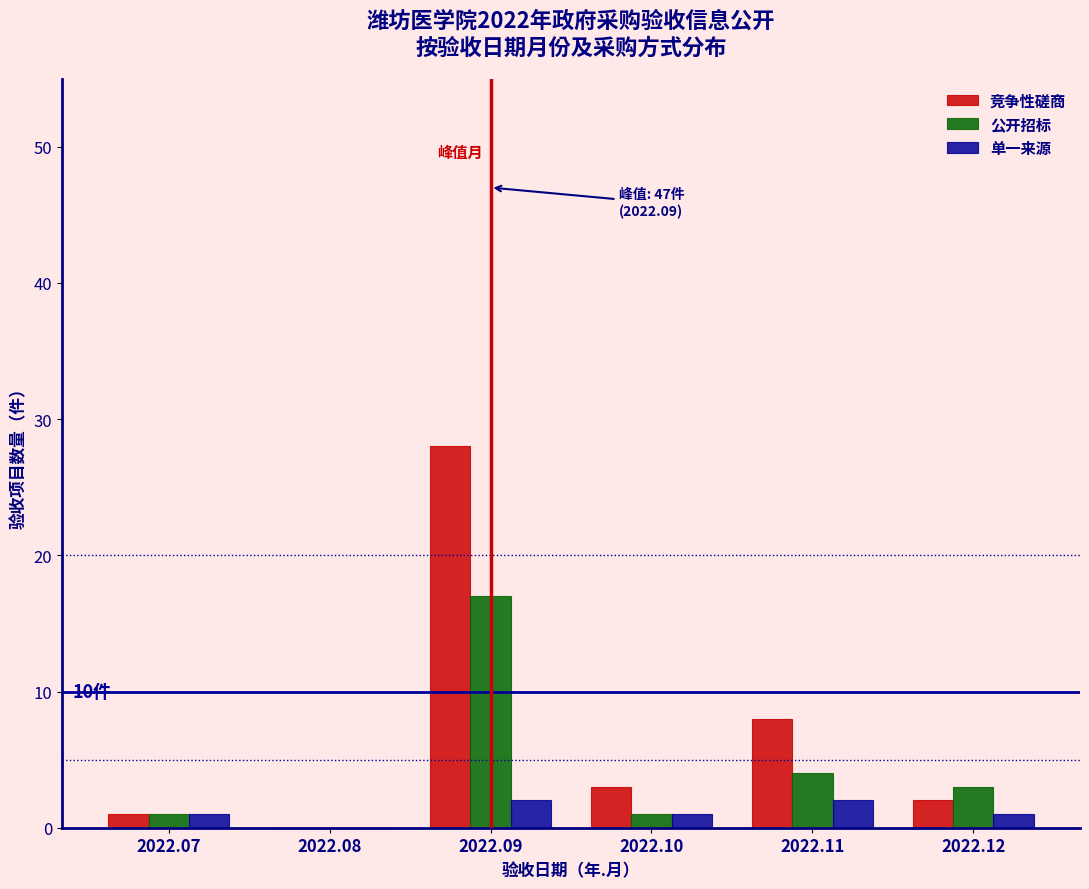

Reading left to right, what are all the values shown in this chart?

竞争性磋商: 2022.07=1	2022.08=0	2022.09=28	2022.10=3	2022.11=8	2022.12=2
公开招标: 2022.07=1	2022.08=0	2022.09=17	2022.10=1	2022.11=4	2022.12=3
单一来源: 2022.07=1	2022.08=0	2022.09=2	2022.10=1	2022.11=2	2022.12=1